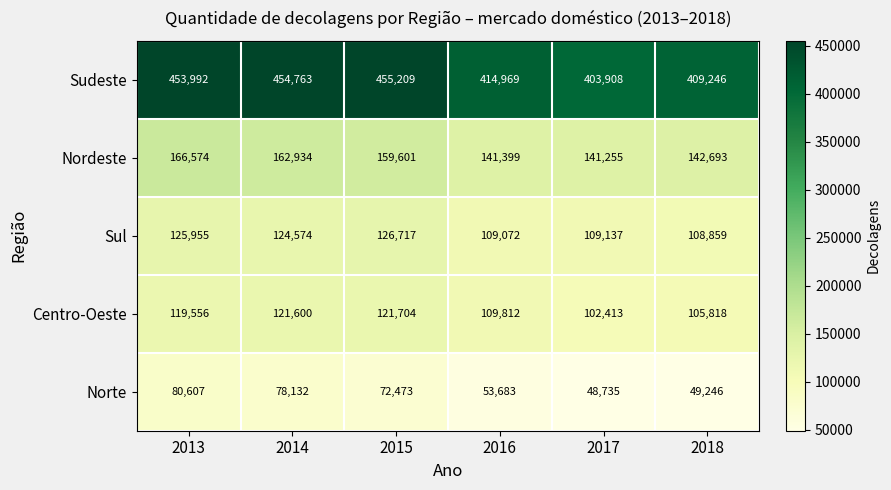

Reading left to right, what are all the values shown in this chart?

Sudeste: 453992	454763	455209	414969	403908	409246
Nordeste: 166574	162934	159601	141399	141255	142693
Sul: 125955	124574	126717	109072	109137	108859
Centro-Oeste: 119556	121600	121704	109812	102413	105818
Norte: 80607	78132	72473	53683	48735	49246